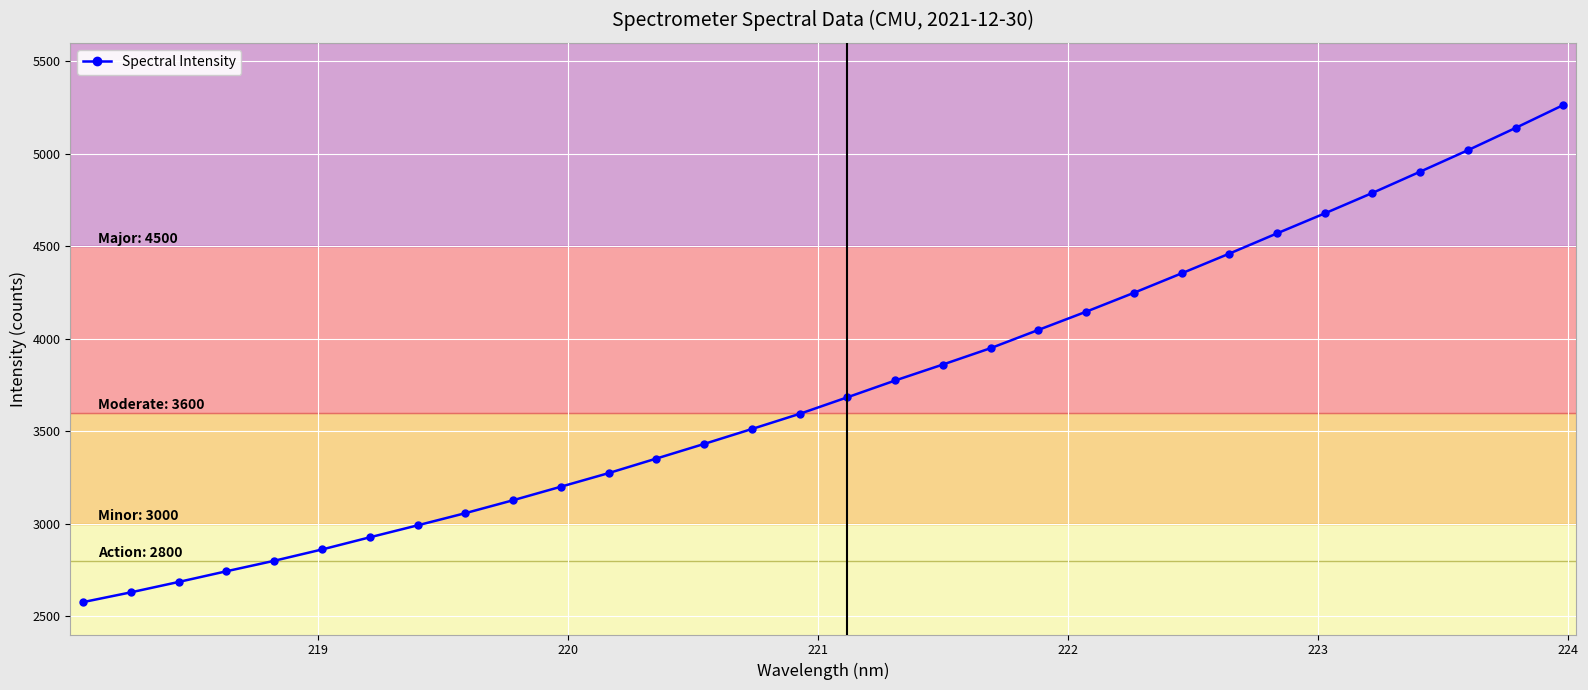

What is the value of the 25th point from the left?

4460.0